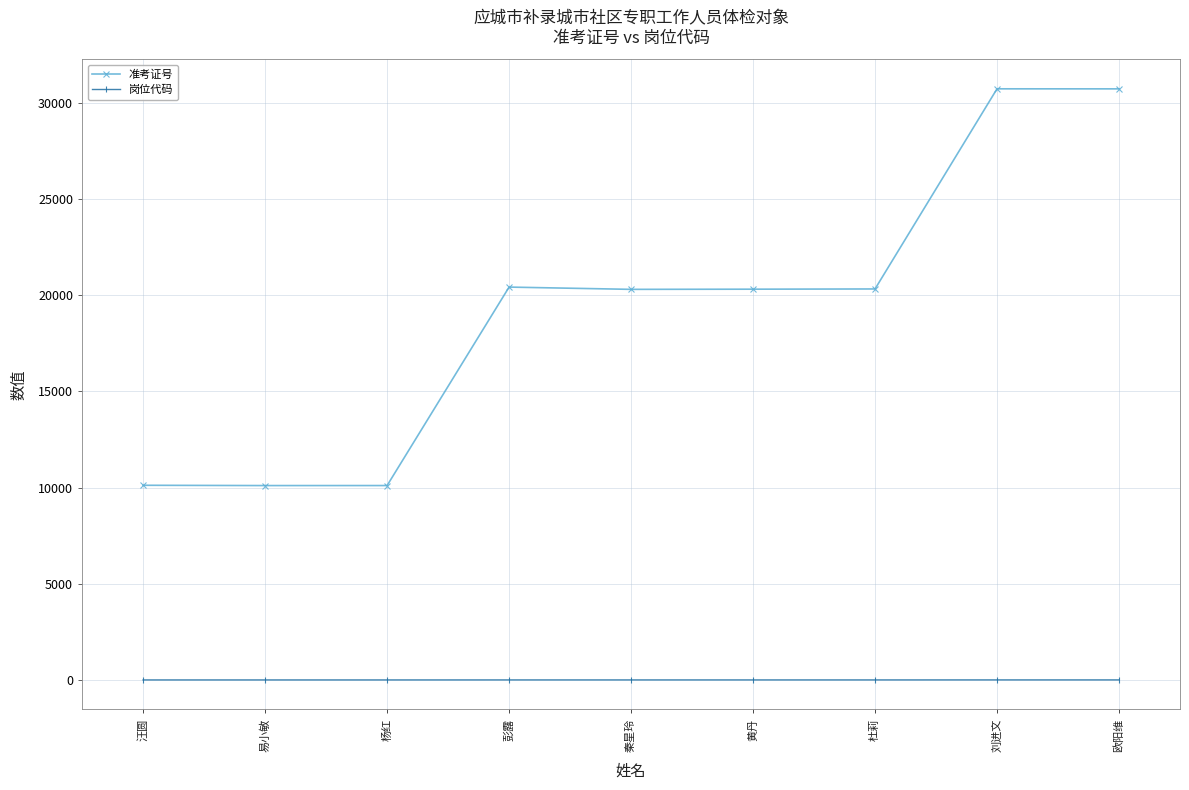

What is the value of the 岗位代码 point at the 7th from the left?

2